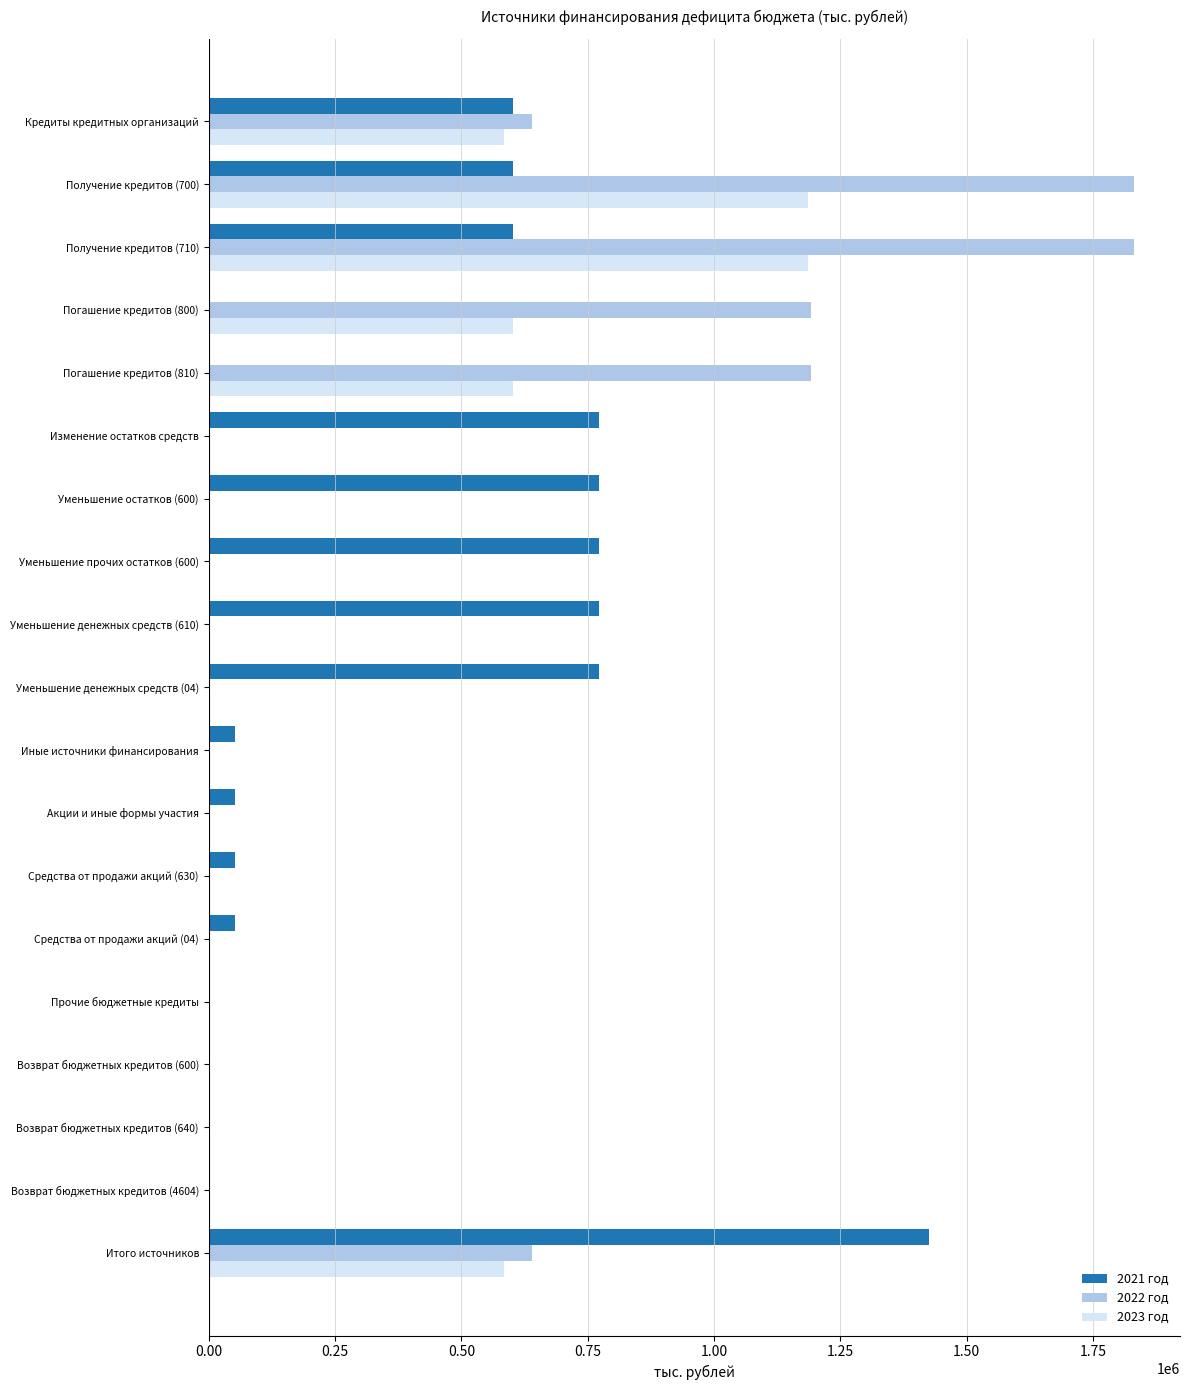

True or false: 2023 год has a value of 0.0 at Изменение остатков средств.

True